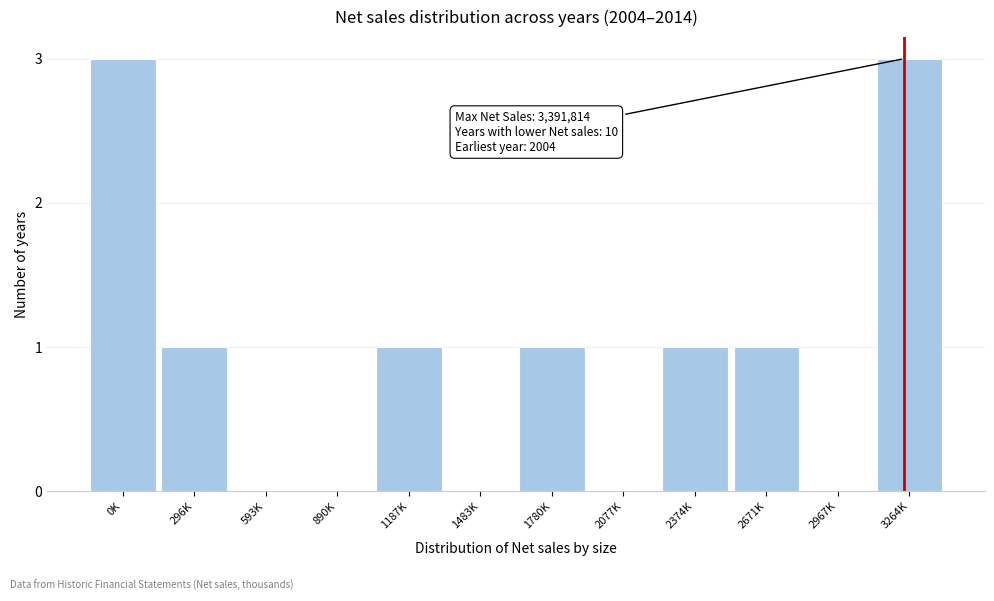

Reading left to right, what are all the values shown in this chart?

0K=3	296K=1	593K=0	890K=0	1187K=1	1483K=0	1780K=1	2077K=0	2374K=1	2671K=1	2967K=0	3264K=3